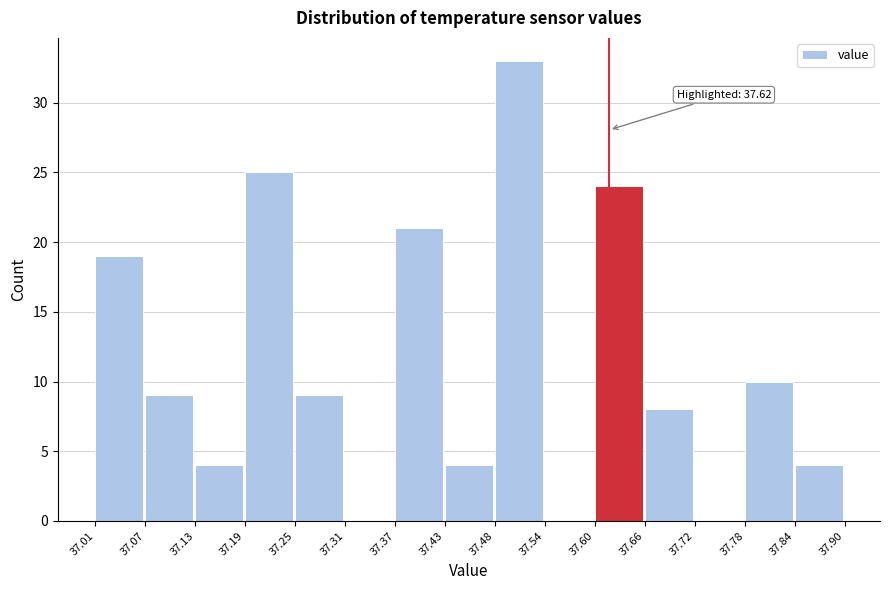

Which range on the x-axis has the tallest bar?

37.48 to 37.54